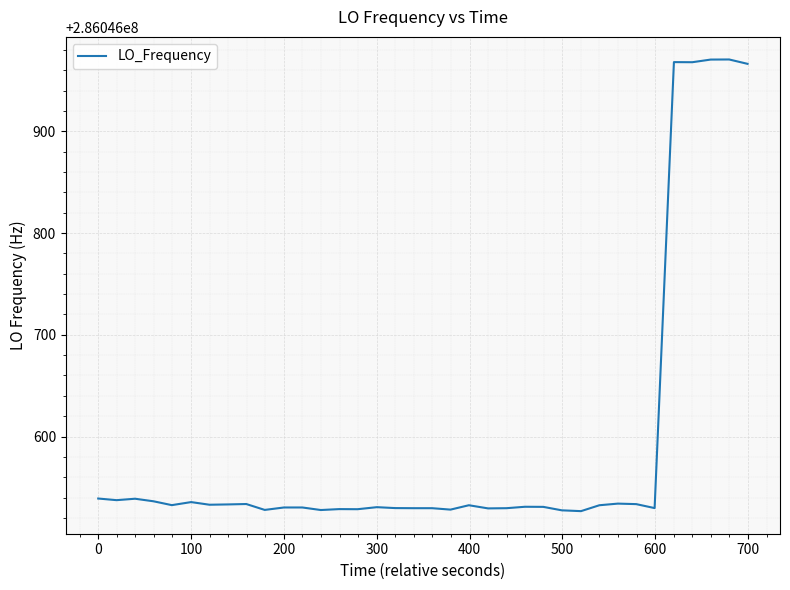

What is the maximum value shown in the chart?

286046970.8